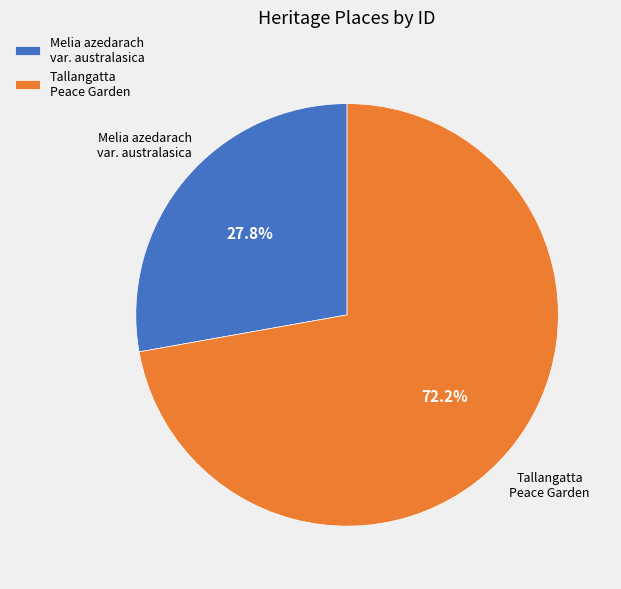

What is the majority slice?

Tallangatta Peace Garden